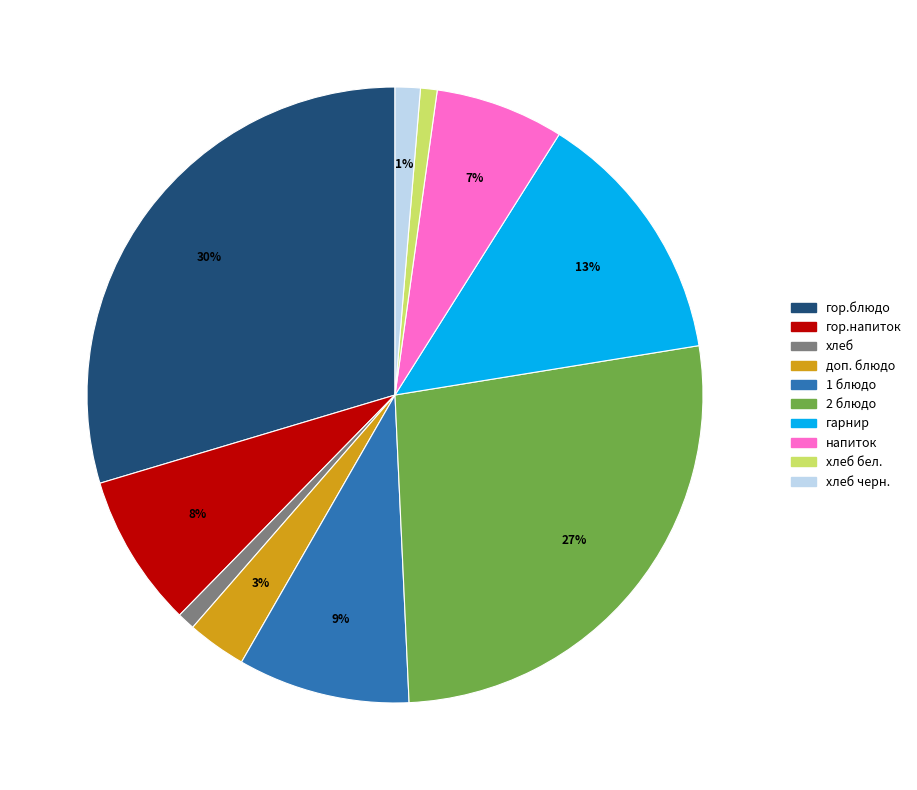

To the nearest percent, what is the average slice percentage?

10%